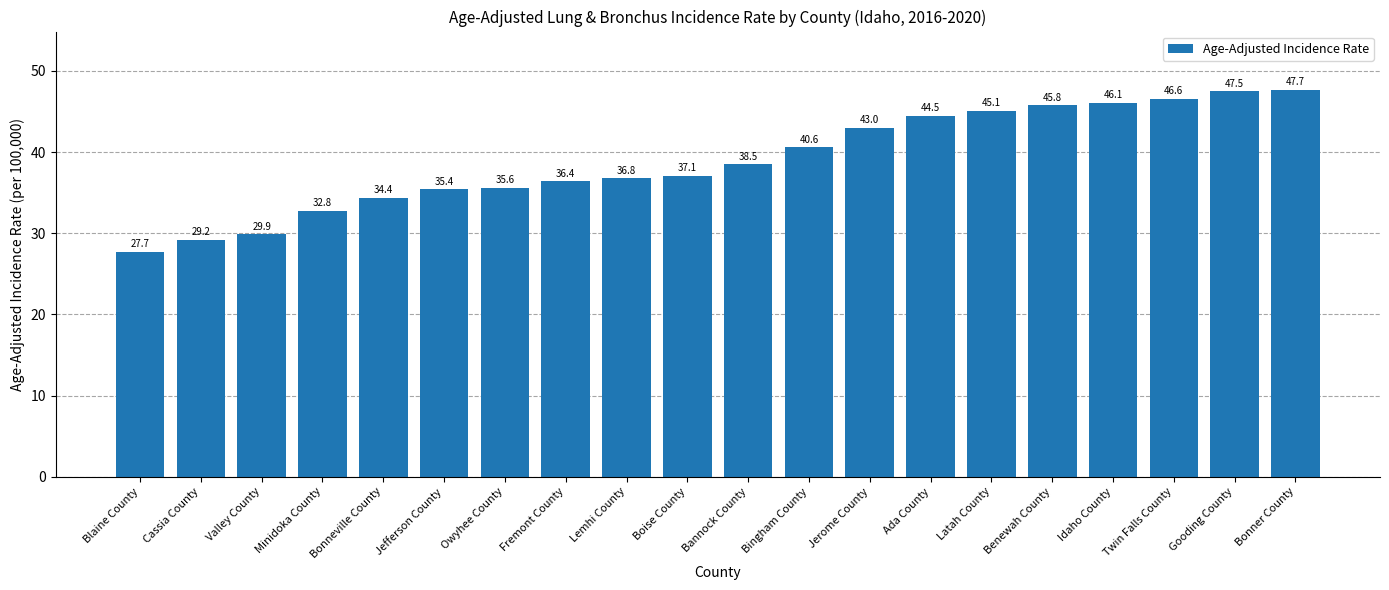

Does the chart contain any negative values?

No